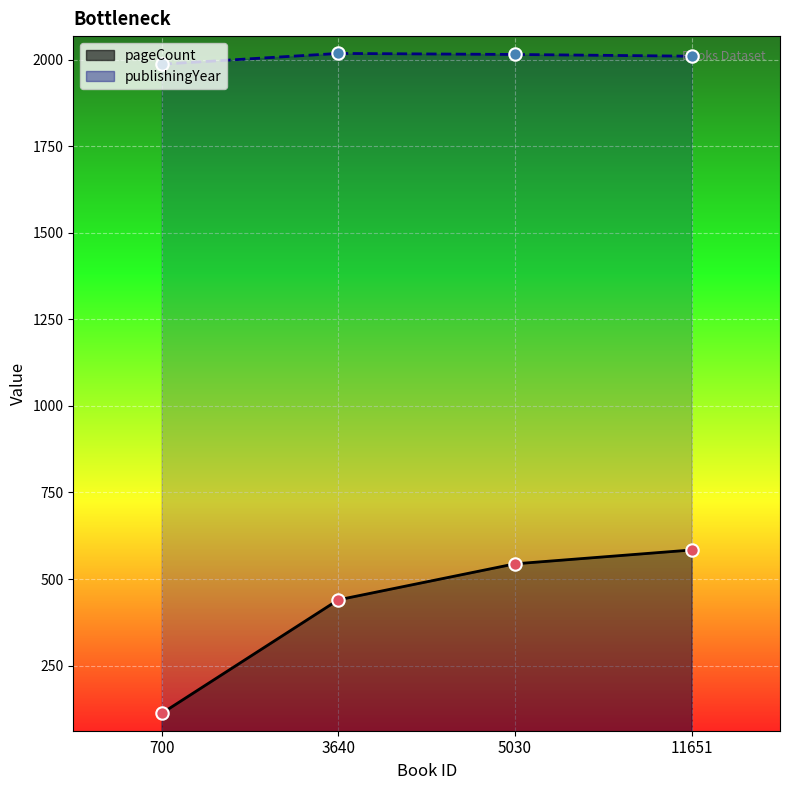

Which series has the largest total across all categories?

publishingYear